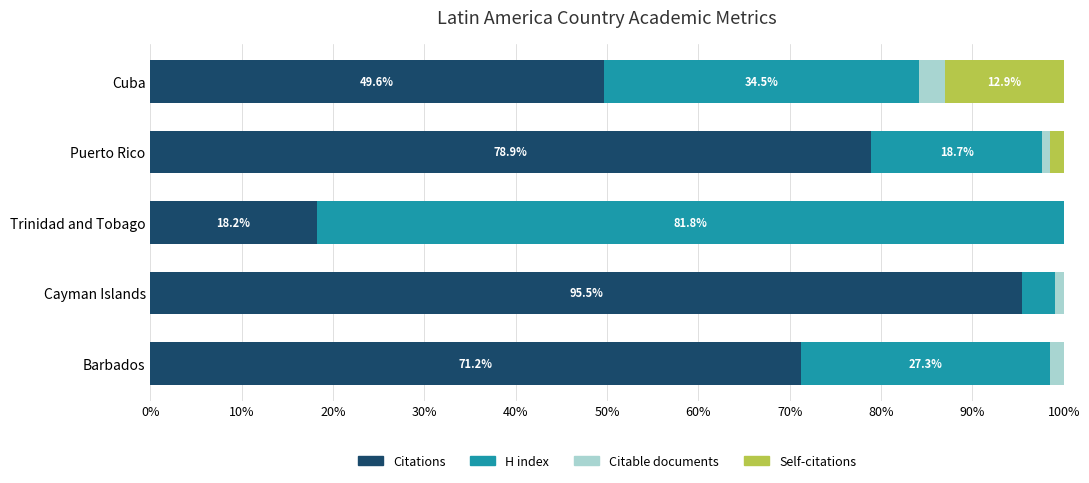

Is it true that Citations equals 18.2 at Trinidad and Tobago?

True